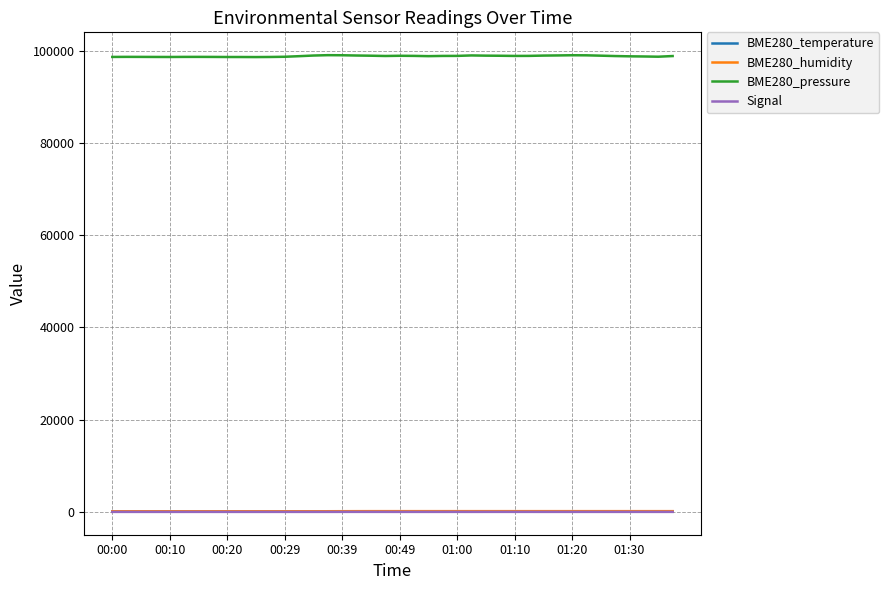

True or false: Signal has more than 2 interior local peaks.

True